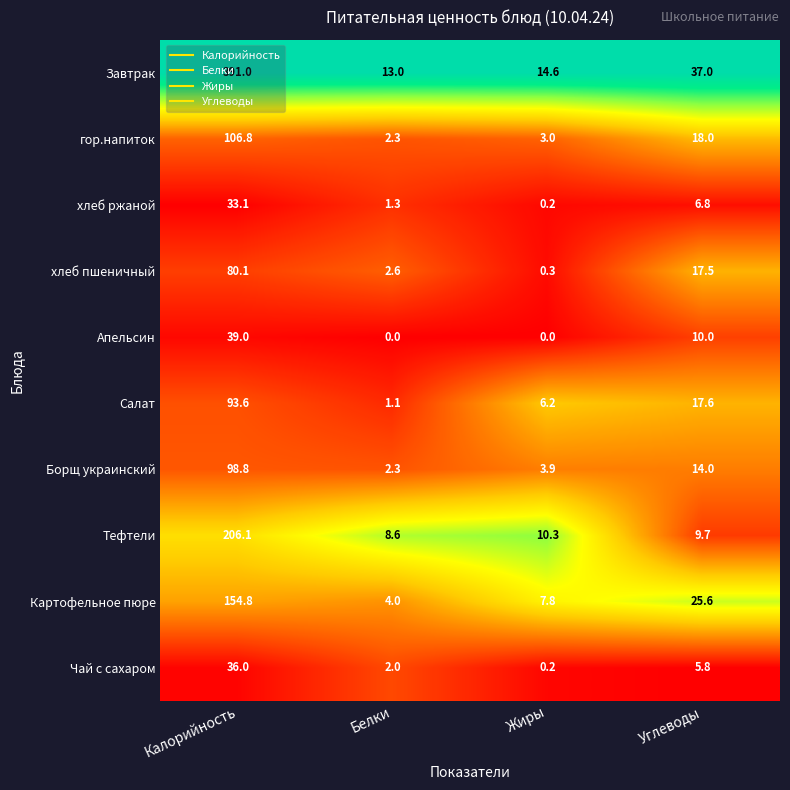

What is the spread (max minus min) of values at Белки?

13.0